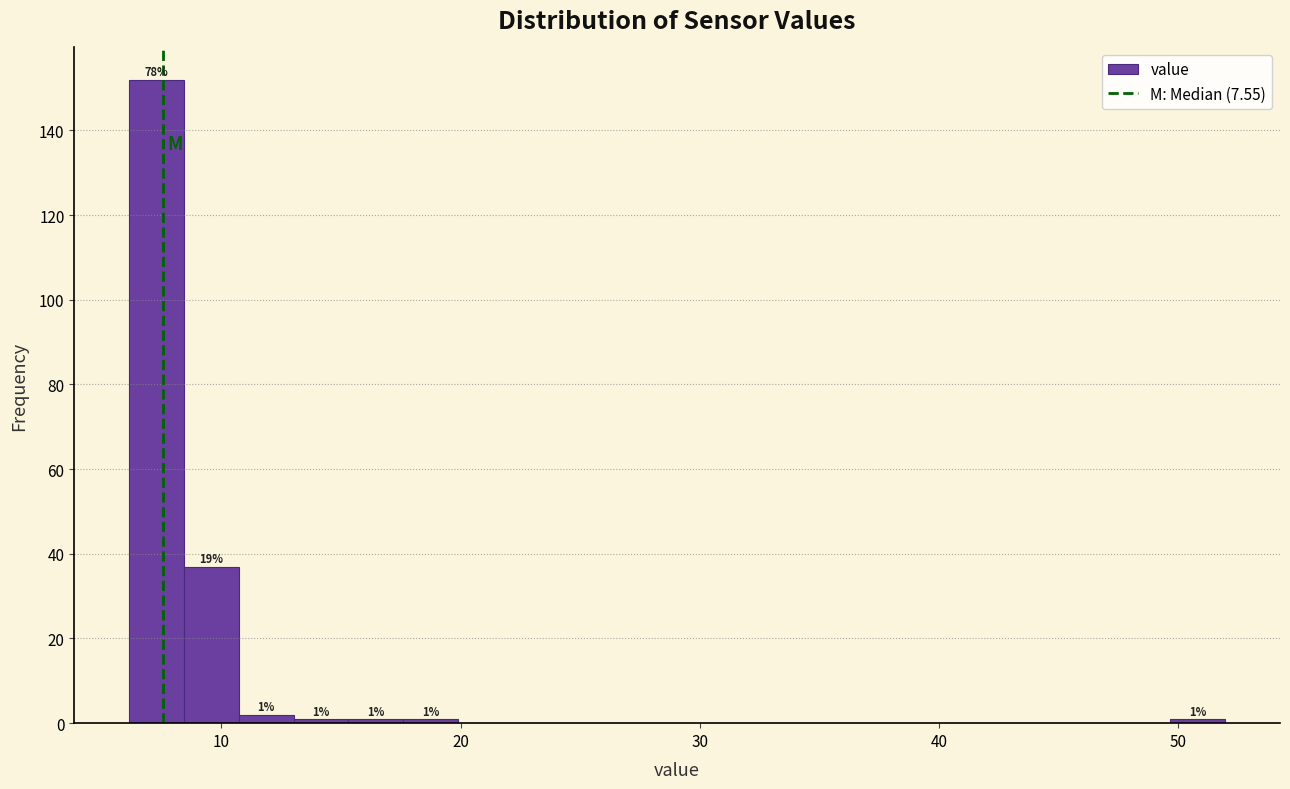

Around what value on the x-axis is the tallest bar? Give the approximate position of its centre, as read against the axis.

7